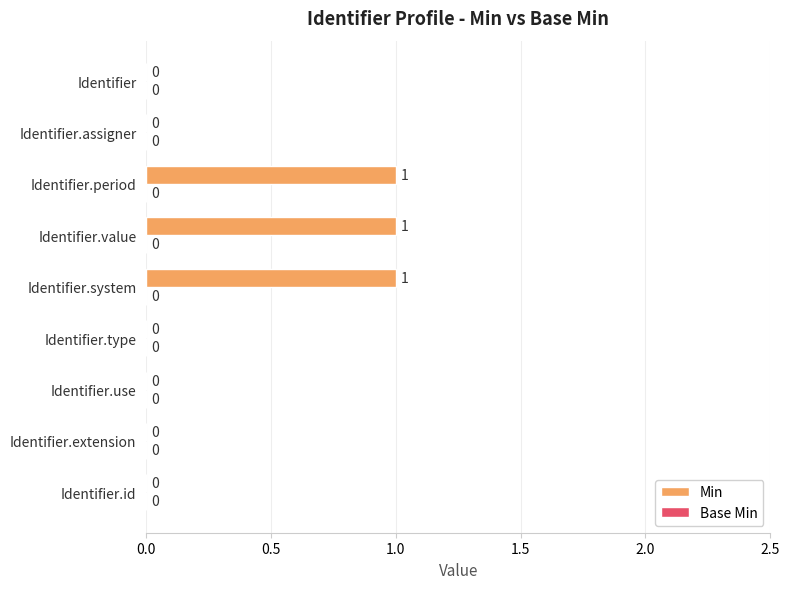

What is the change in value from Identifier.extension to Identifier.system?

+1